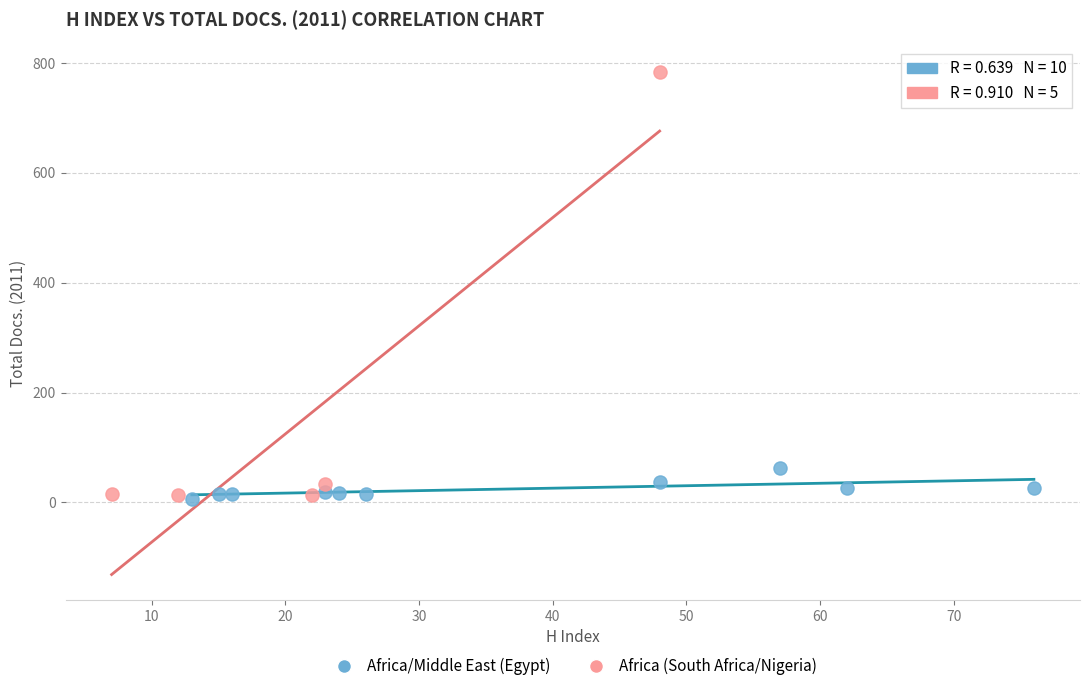

Which series reaches the maximum Y coordinate?

Africa (South Africa/Nigeria)